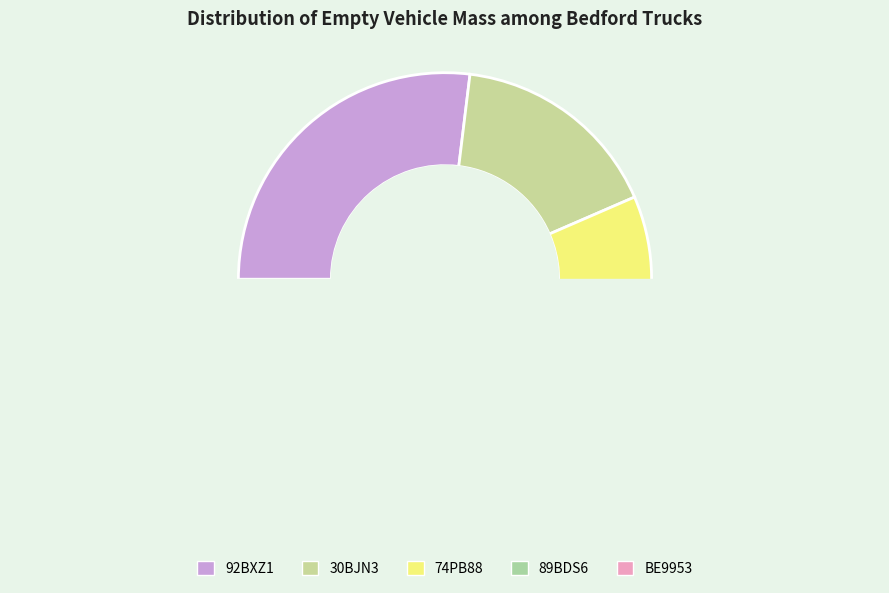

The BE9953 slice represents 28% of the pie. True or false?

False